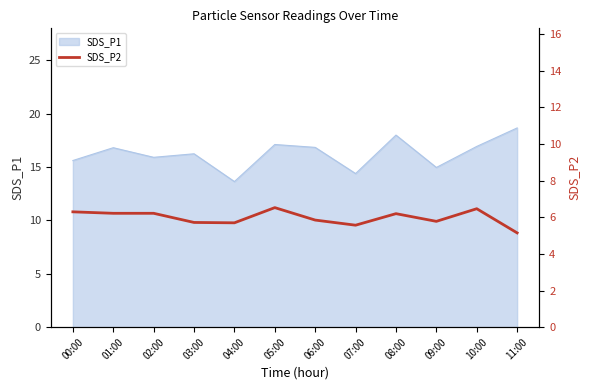

Approximately how many times larger is the value at 07:00 compared to 05:00?

0.9